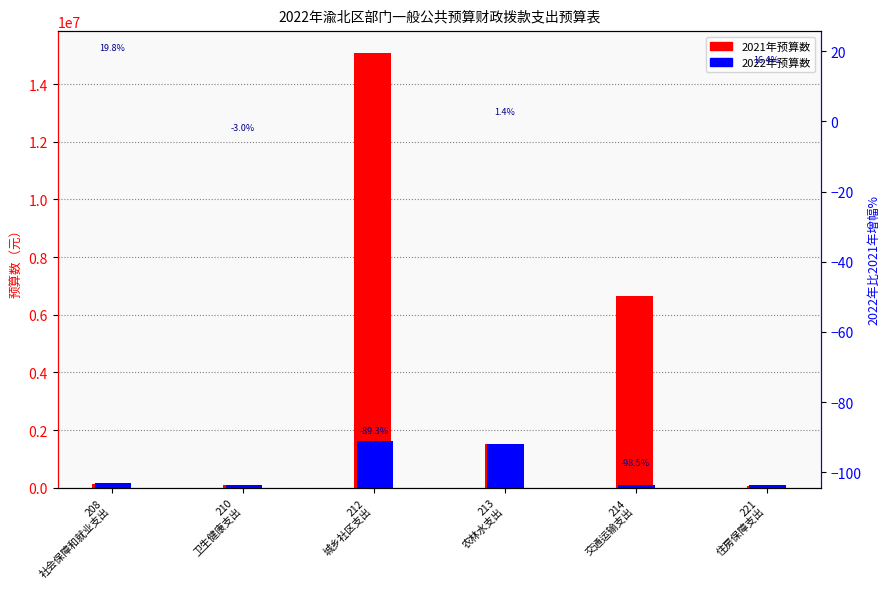

Which category has the lowest value in the 2021年预算数 series?

221
住房保障支出